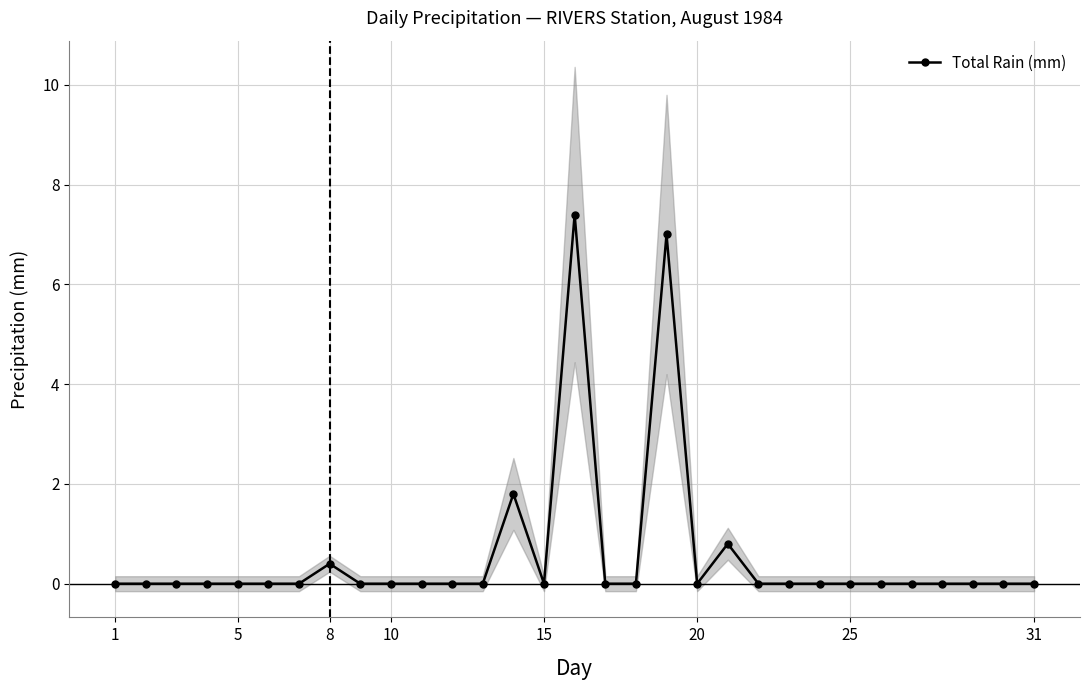

How many lines are shown in the chart?

1